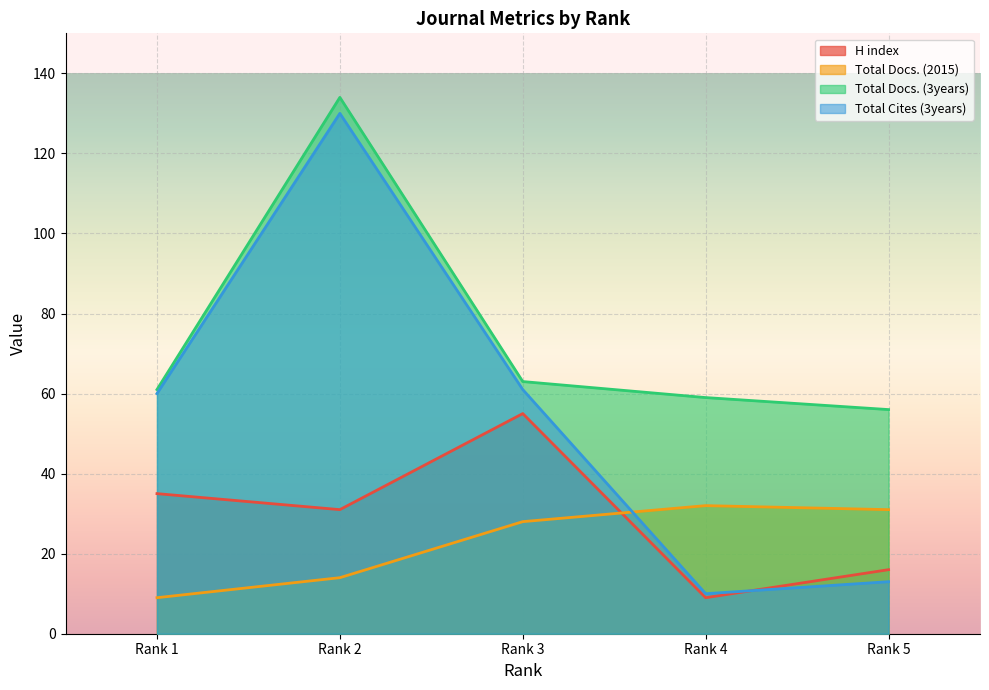

What is the maximum value for H index?

55